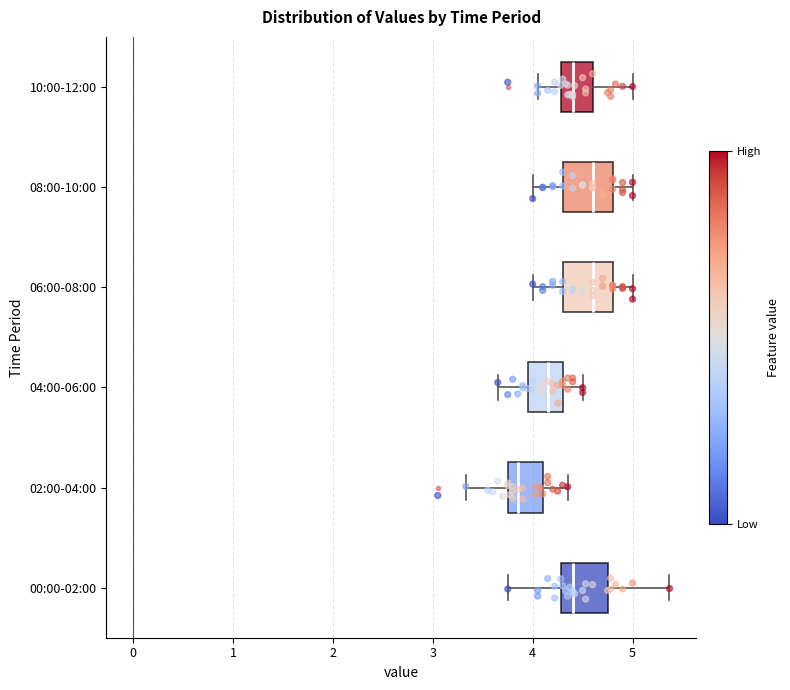

Where does the left whisker of the box for 06:00-08:00 end on the x-axis? The values are not printed on the chart, so give them approximately, as read against the axis.

4.0